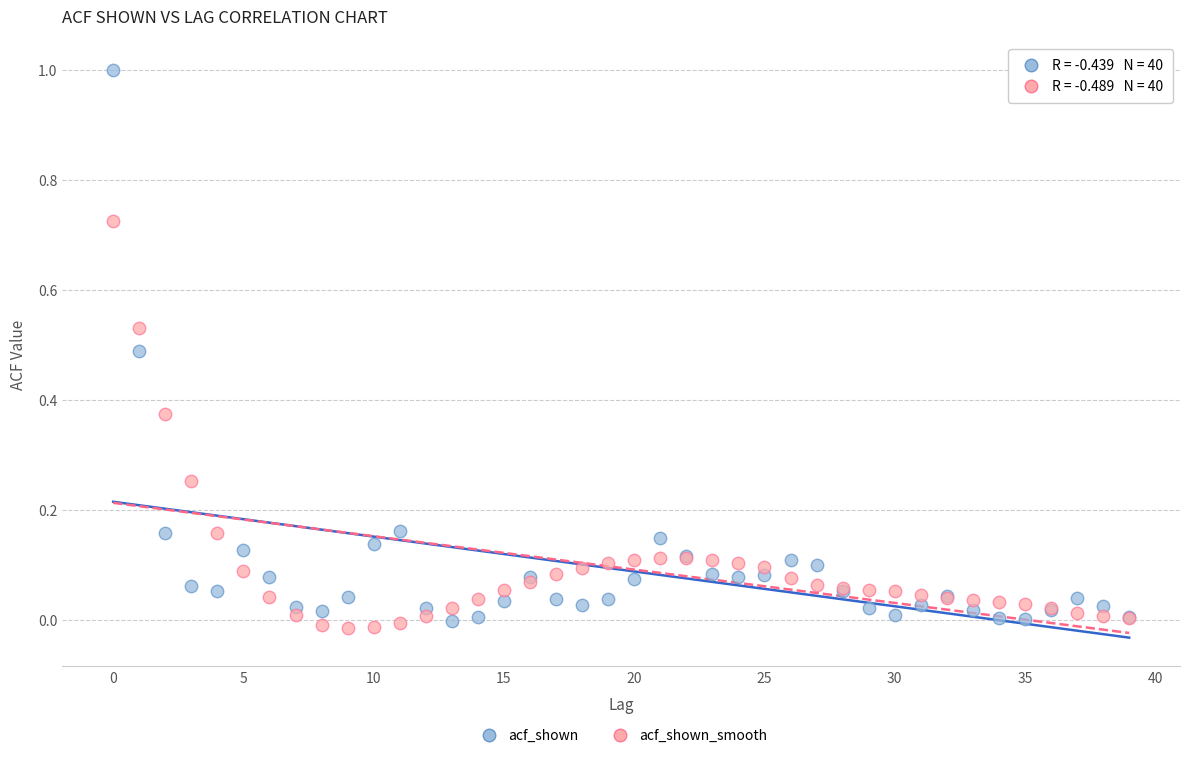

Which series has the largest Y range (max minus min)?

acf_shown